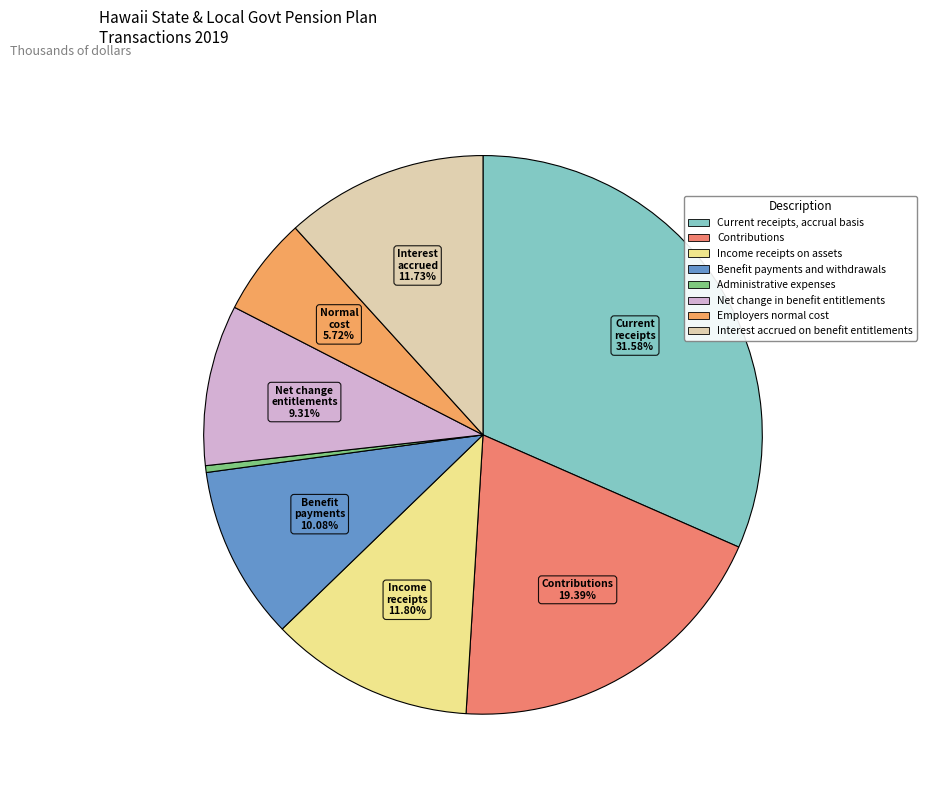

Does any single category account for the majority?

No